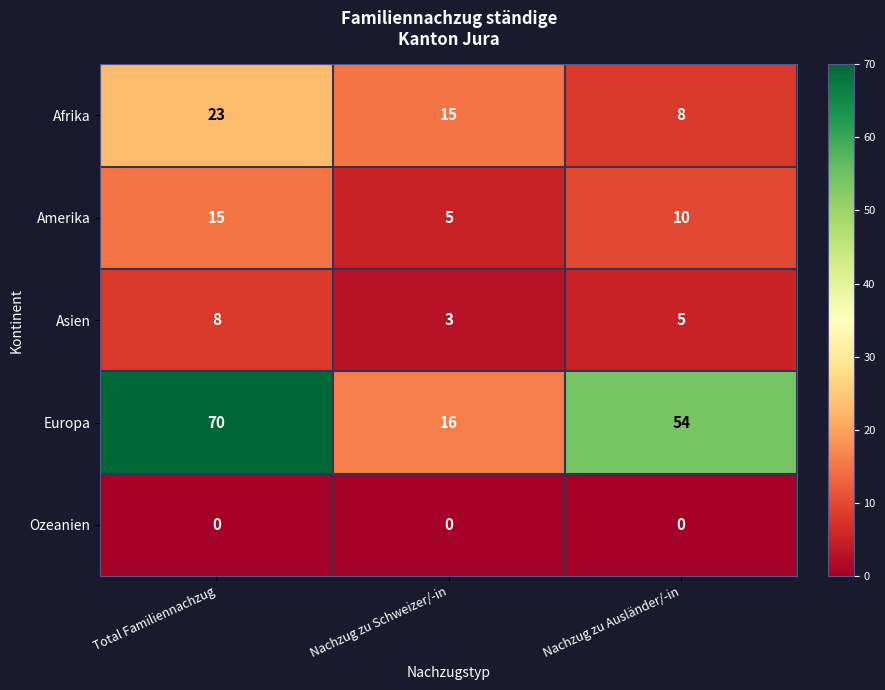

List the series in order of their peak value, lowest first.

Ozeanien, Asien, Amerika, Afrika, Europa